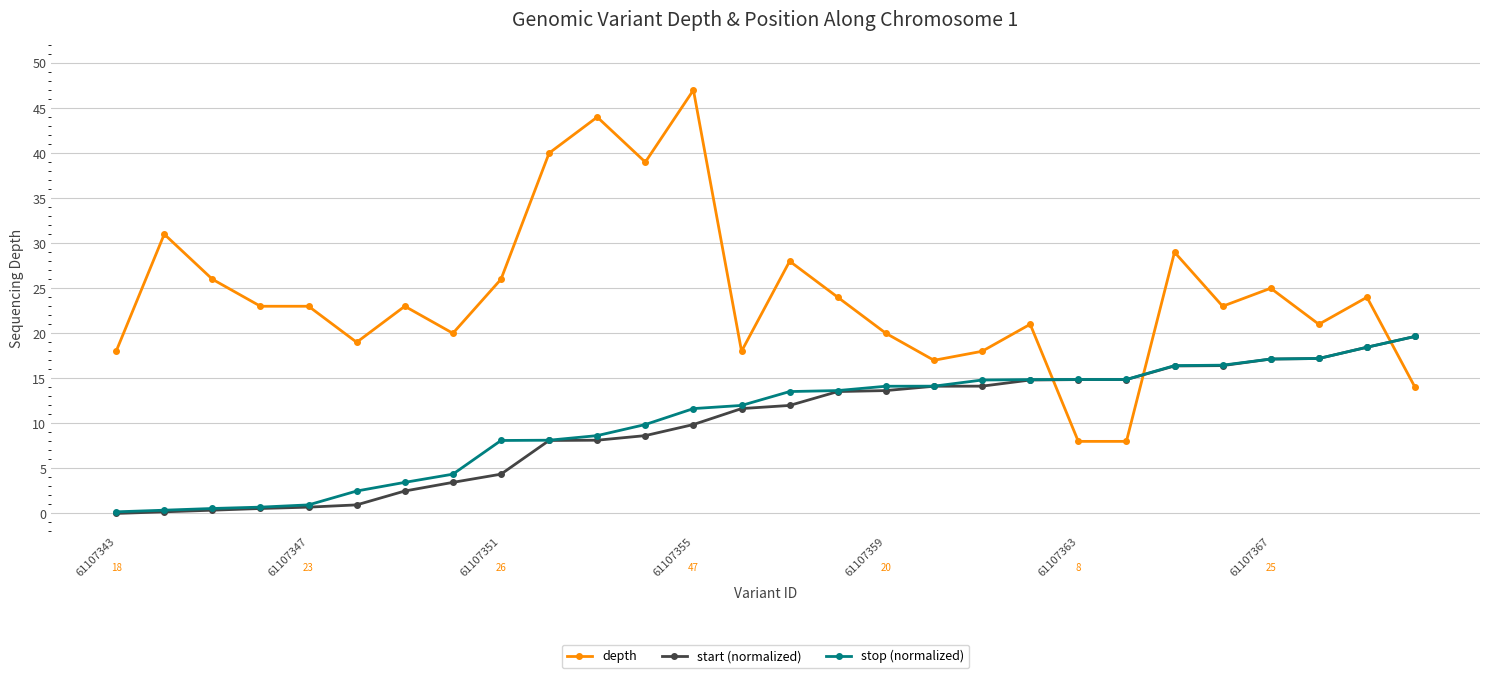

Which series has the widest spread of values?

depth